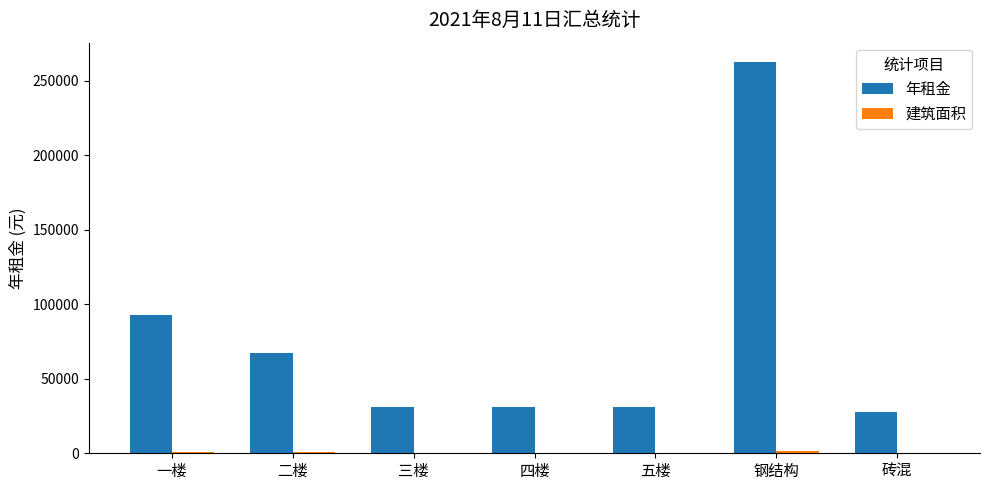

Which series changed the most between 一楼 and 砖混?

年租金